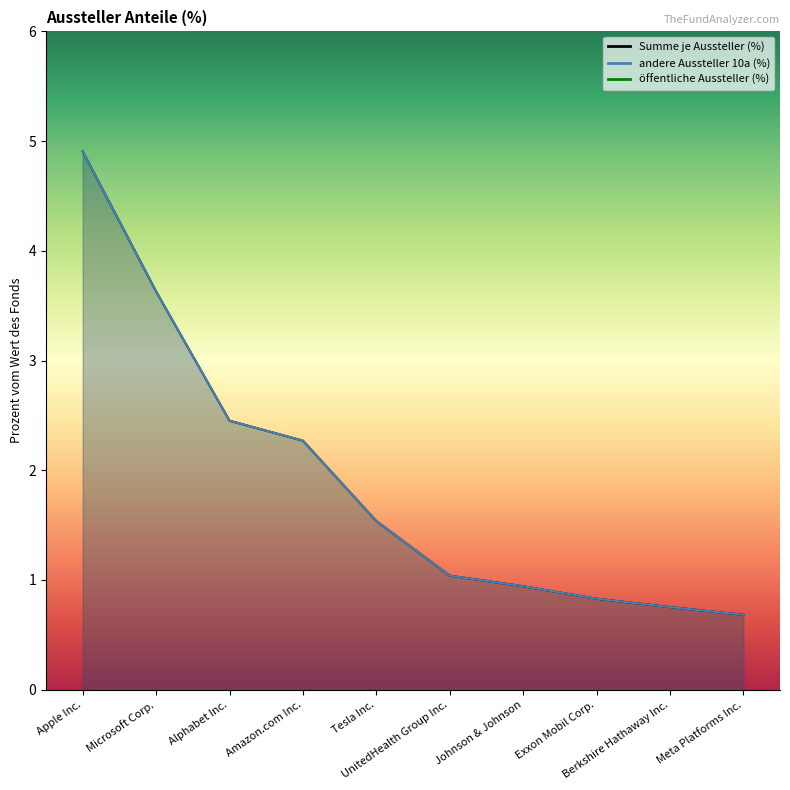

True or false: Summe je Aussteller (%) and andere Aussteller 10a (%) cross at least once.

False